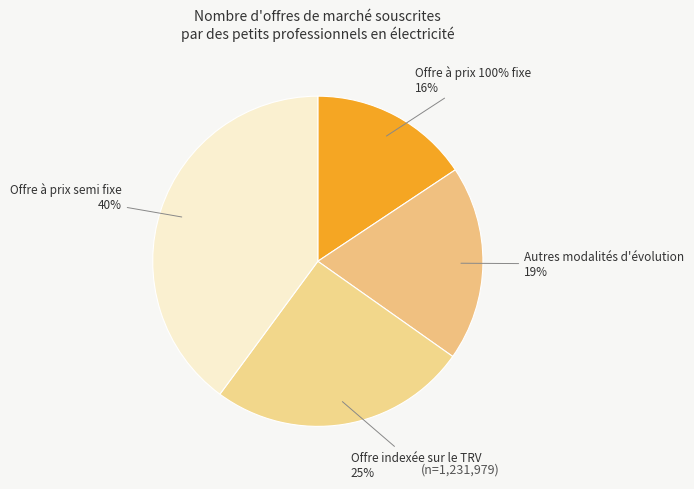

True or false: 2 accounts for 15% of the total.

False